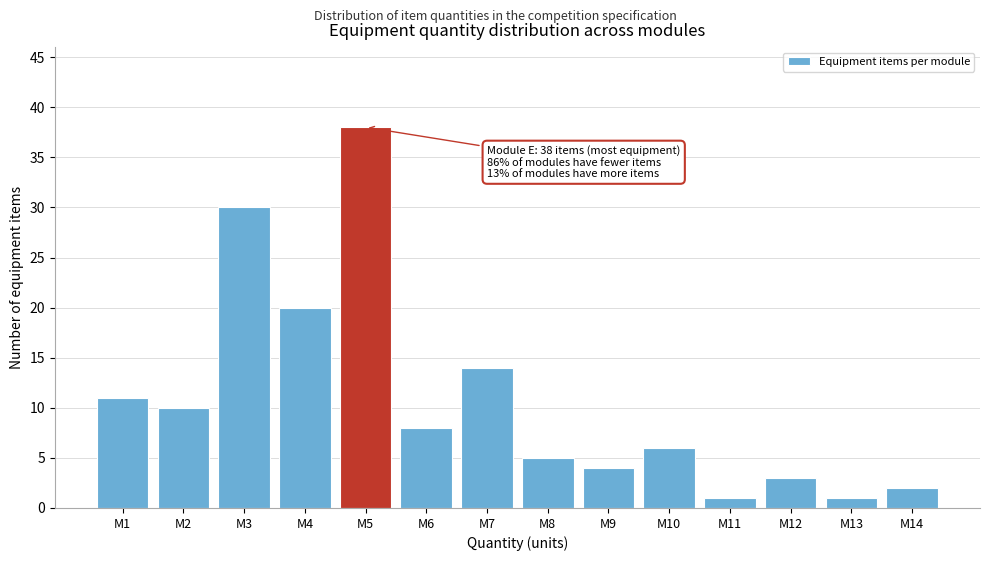

Reading right to left, extract all data points from this chart.

M14=2	M13=1	M12=3	M11=1	M10=6	M9=4	M8=5	M7=14	M6=8	M5=38	M4=20	M3=30	M2=10	M1=11